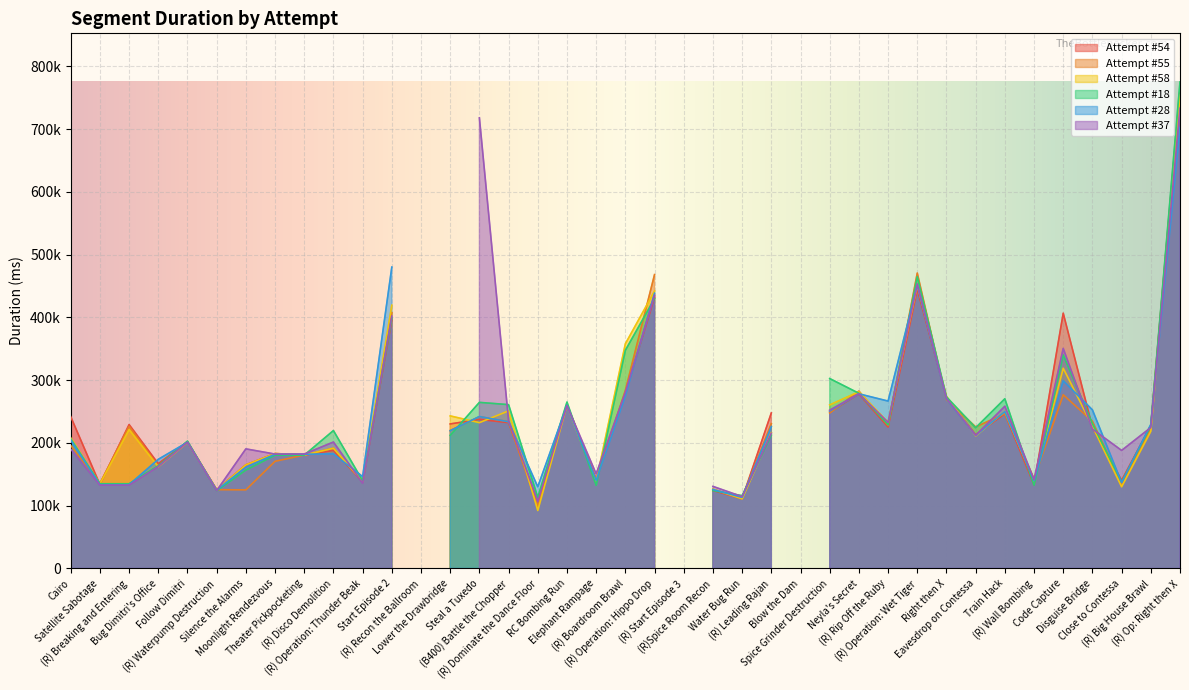

Is it true that Attempt #28 equals 69913 at (R) Waterpump Destruction?

False